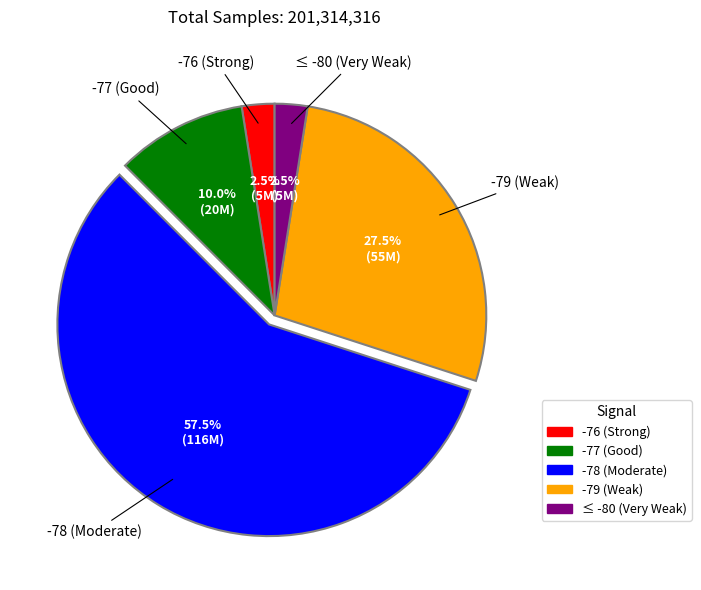

Approximately how many times larger is the value at -77 (Good) compared to -79 (Weak)?

0.4